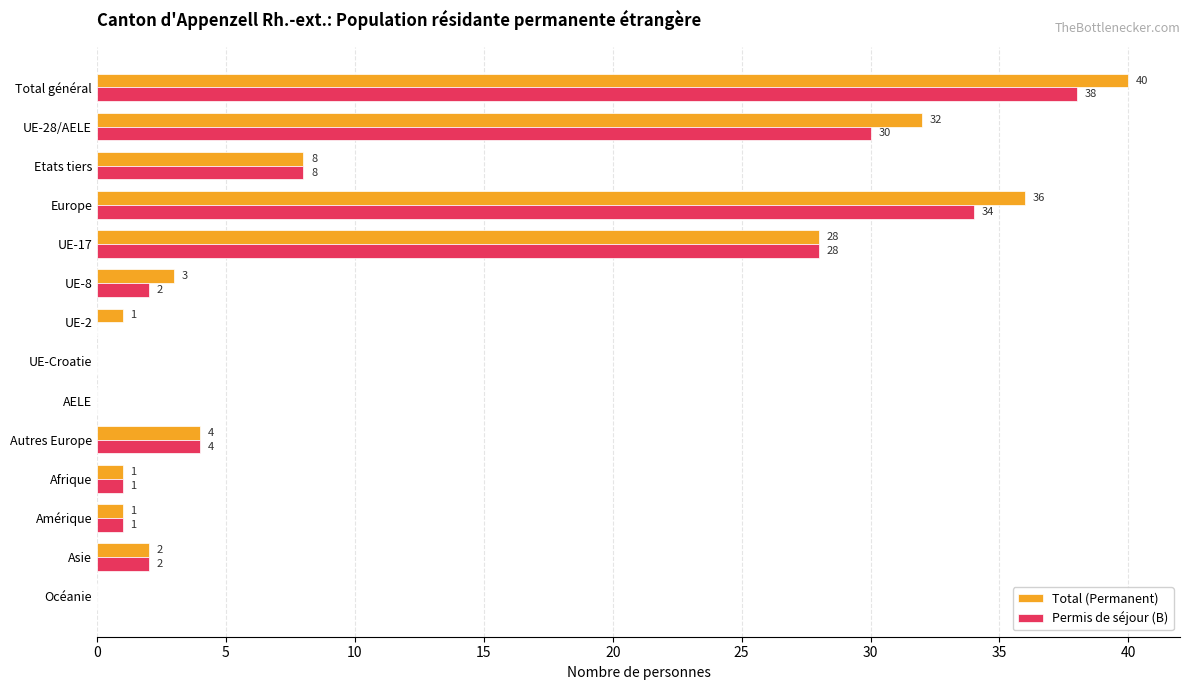

Is the value of Permis de séjour (B) at Océanie greater than the value of Total (Permanent) at Etats tiers?

No